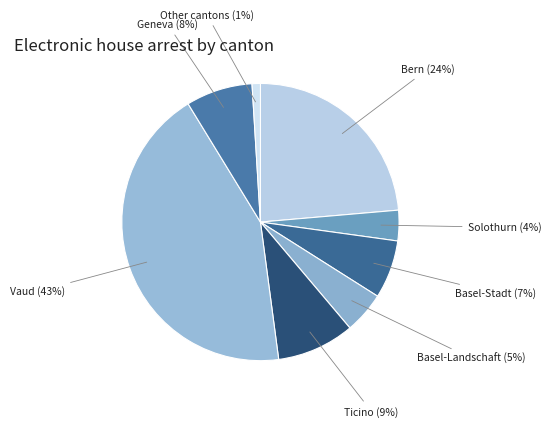

How many slices are in this pie chart?

8